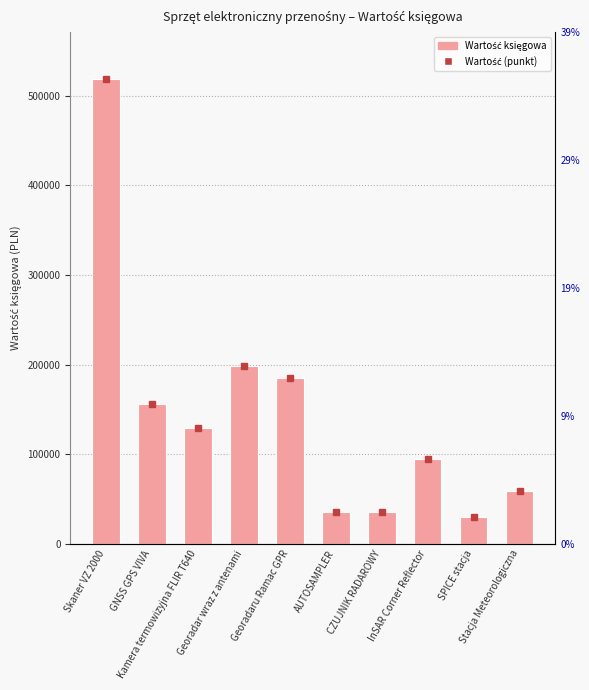

The value at Georadaru Ramac GPR is 82587.2. True or false?

False